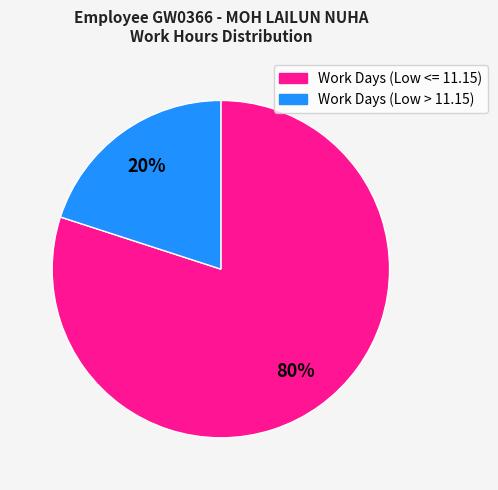

How many segments does this pie chart have?

2